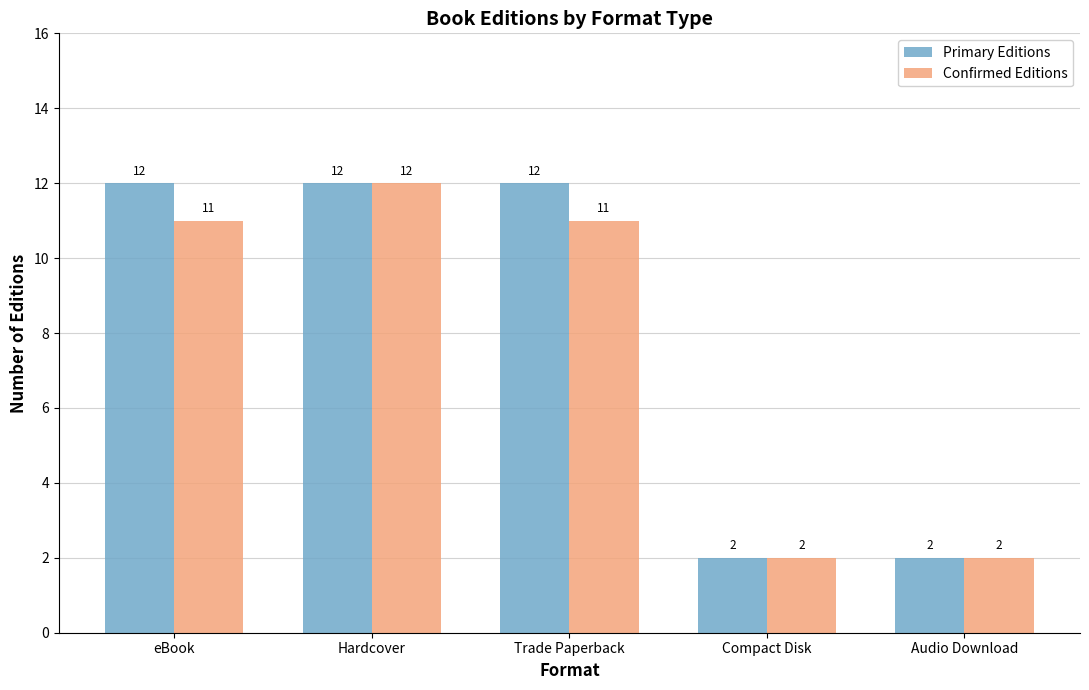

What is the total value across all series at eBook?

23